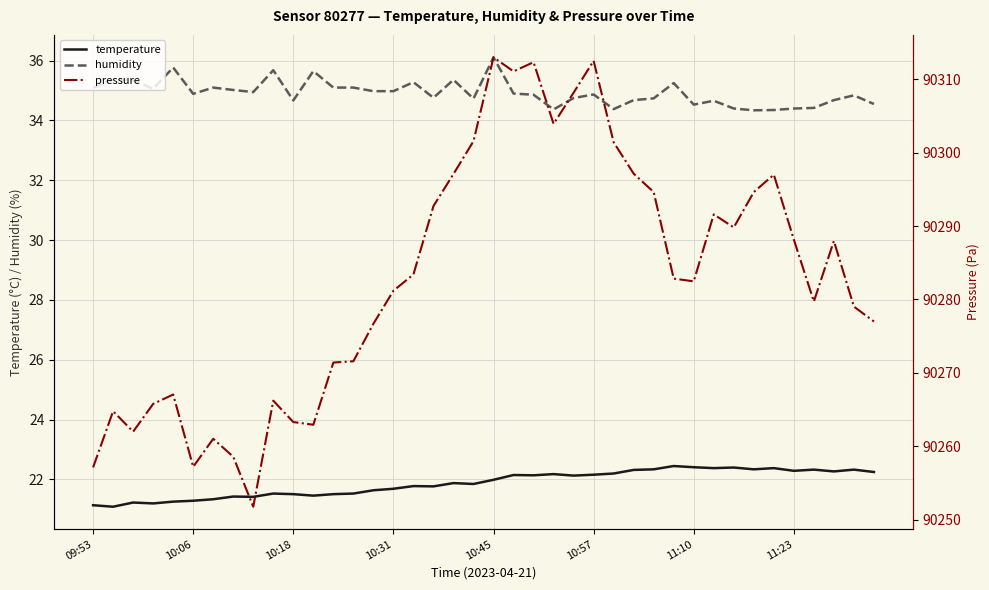

What is the greatest value displayed?

90313.0